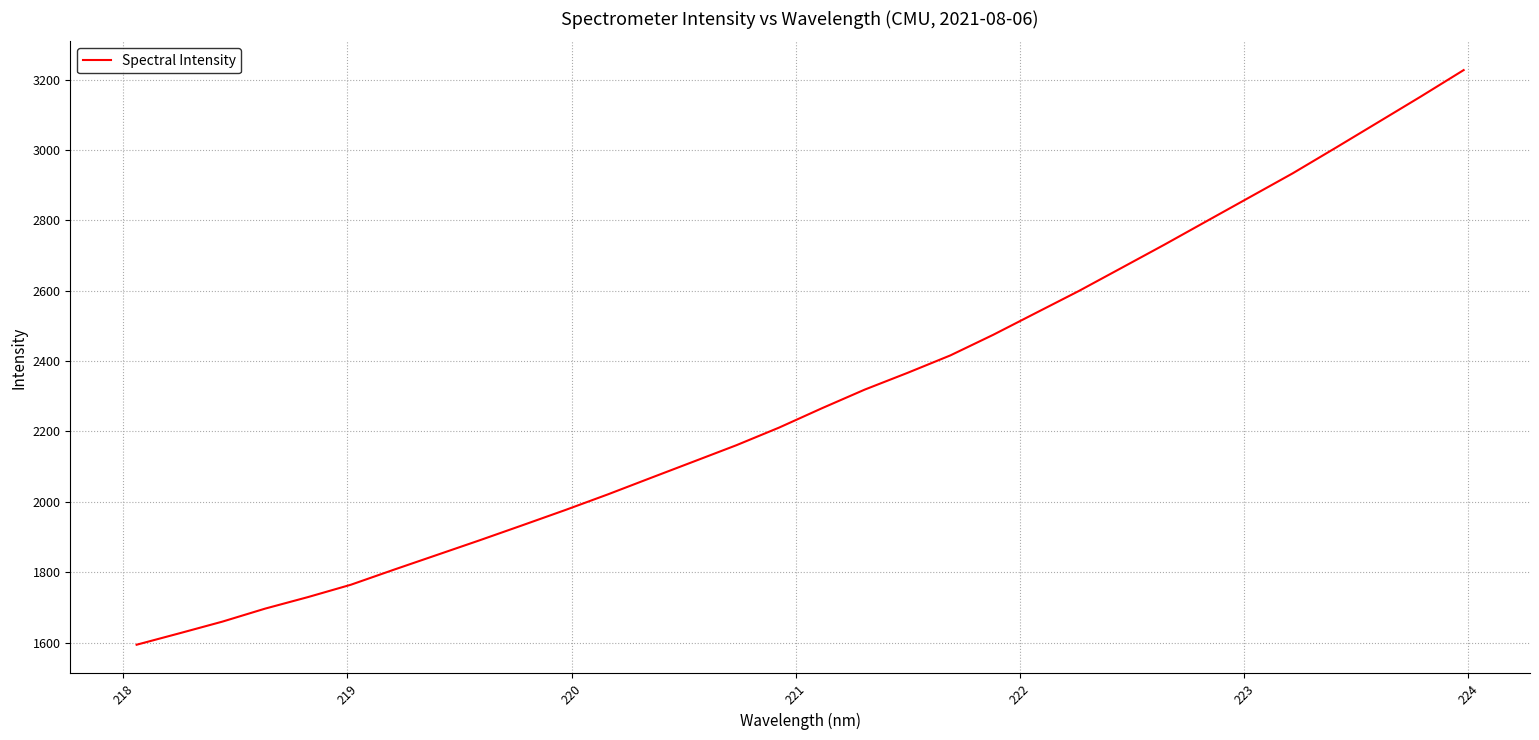

What is the difference between the maximum and second lowest values?

1600.2